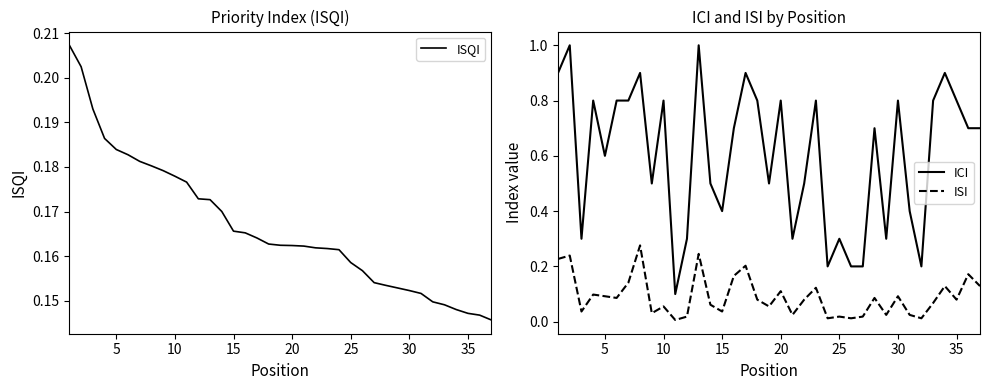

True or false: ISI and ICI cross at least once.

False